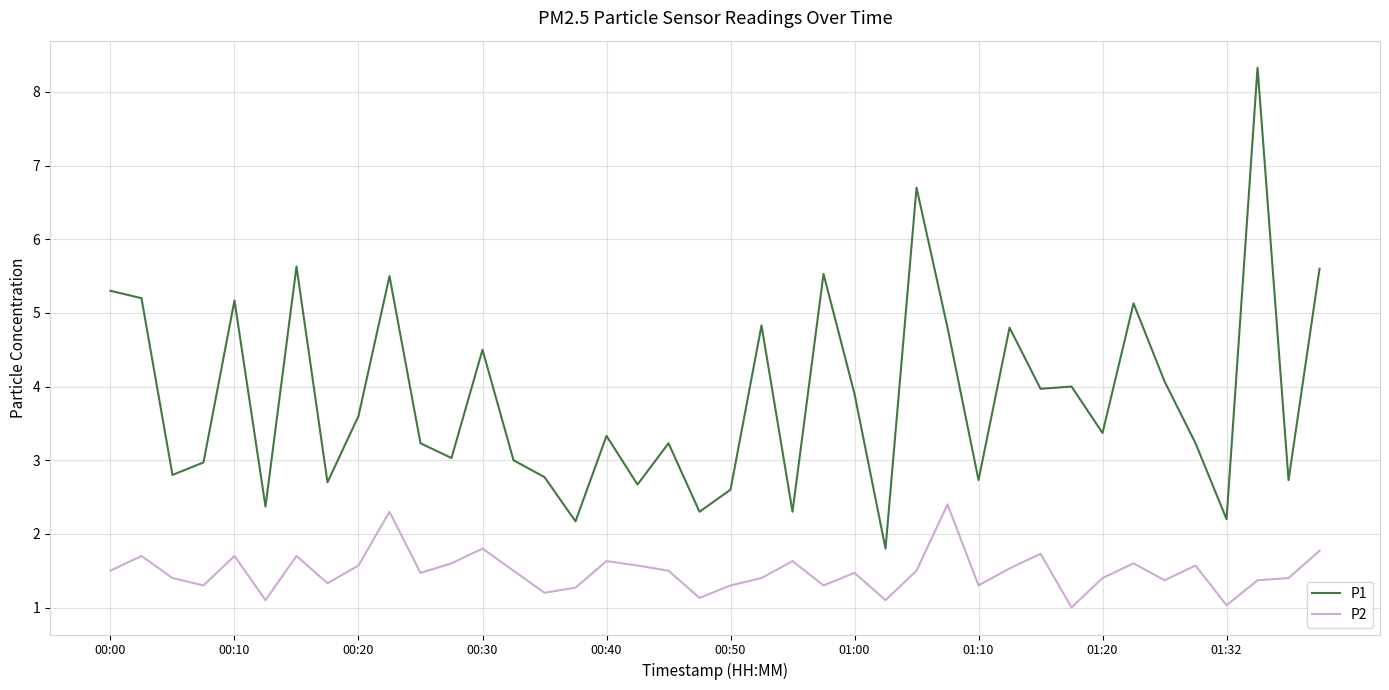

What is the minimum value for P2?

1.0